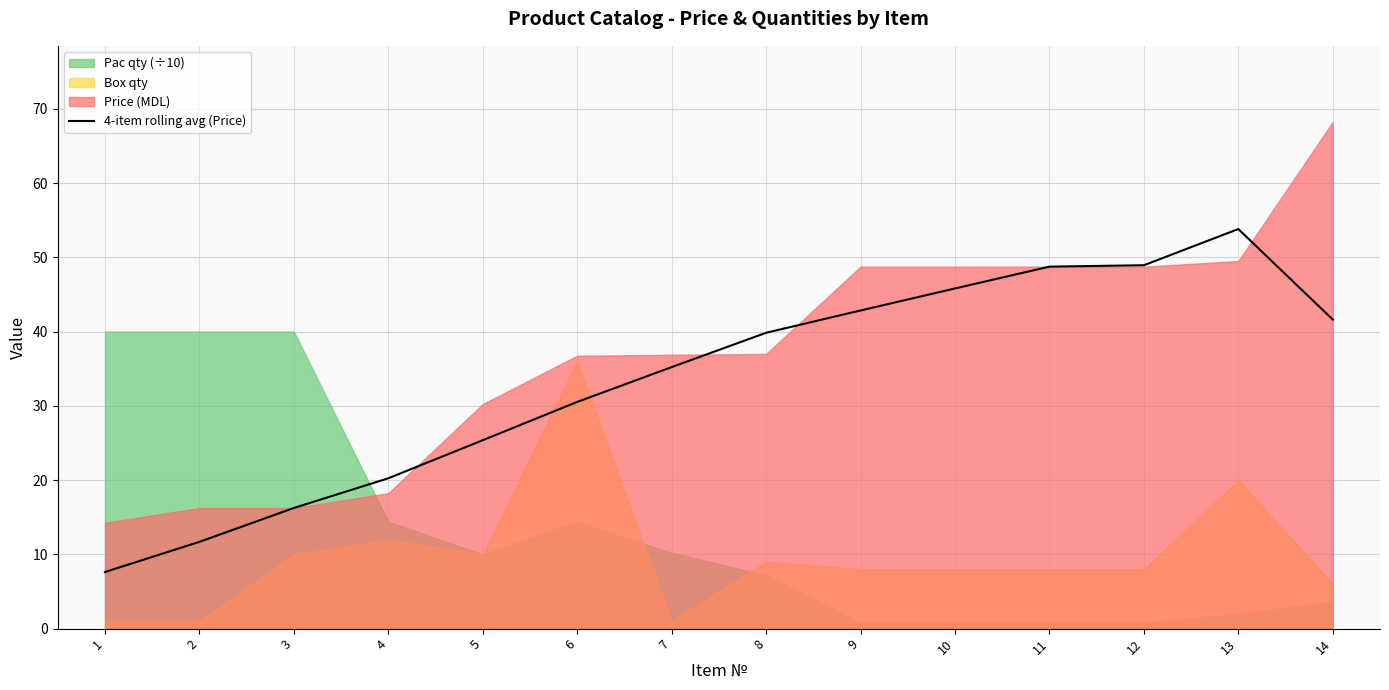

What is the sum of the values at 8 and 10?

85.7